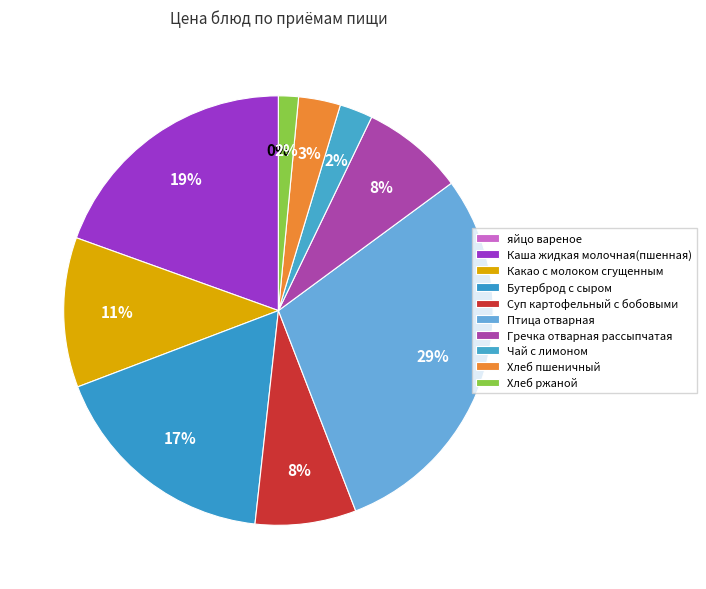

What percentage is the Чай с лимоном slice, to the nearest percent?

2%